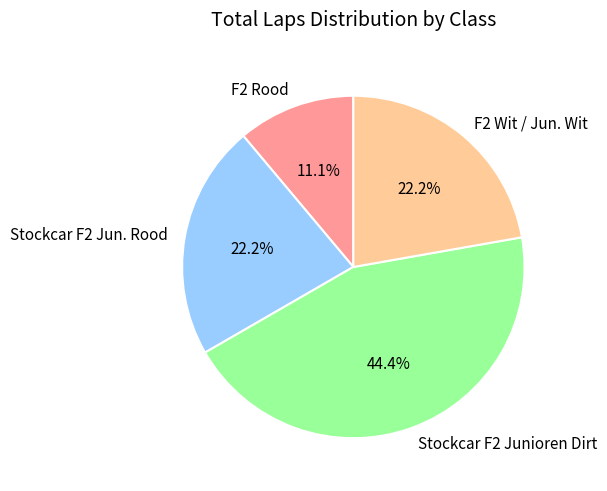

Is there any slice that represents more than half of the pie?

No